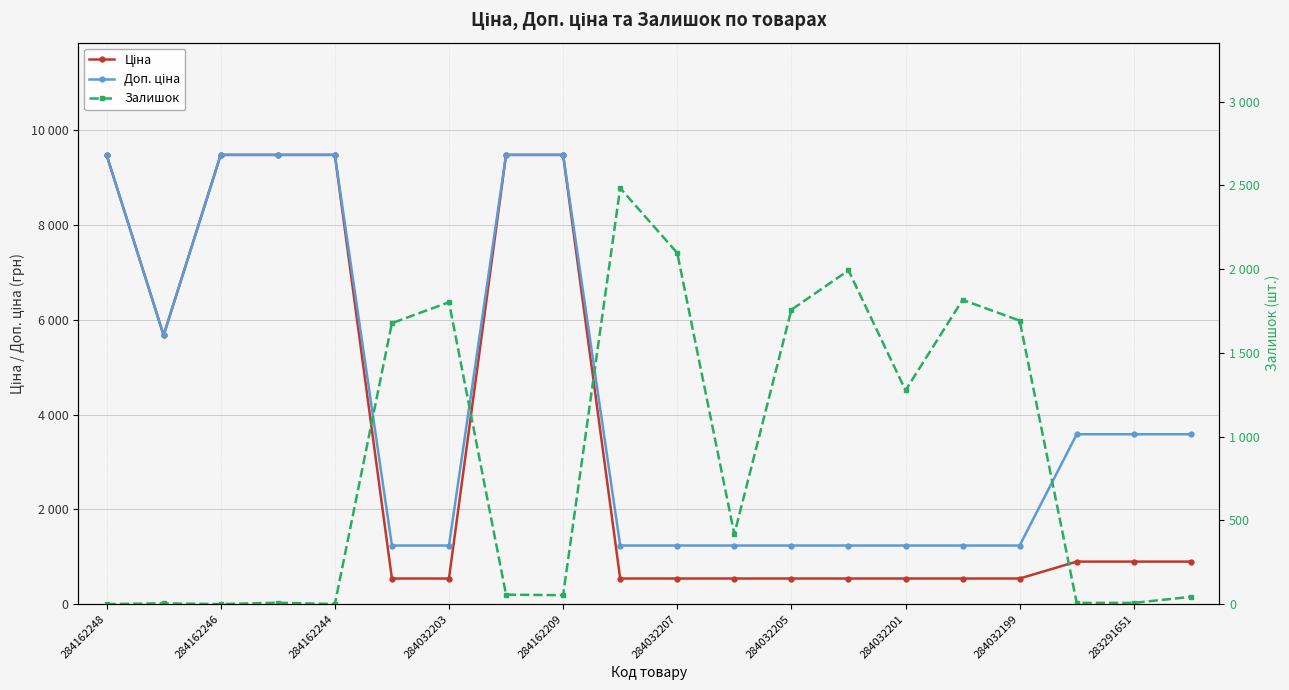

The value of Доп. ціна at 284032201 is 1235.4. True or false?

True